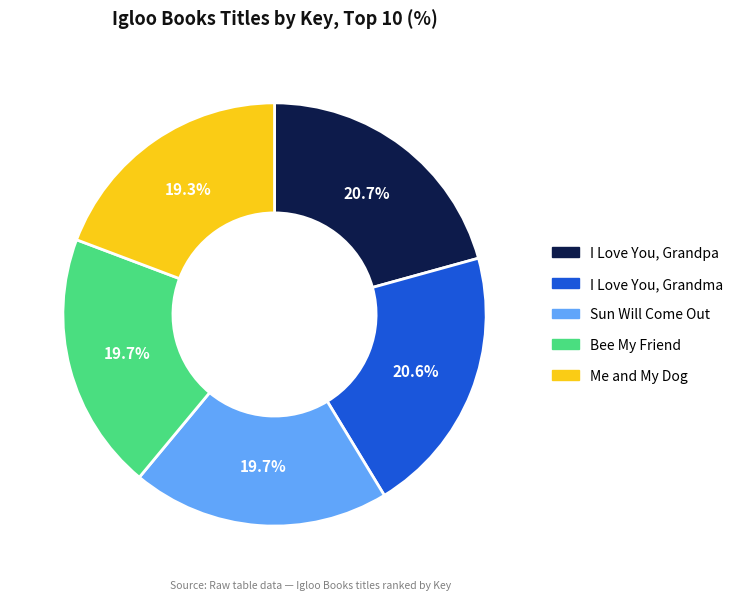

How many slices are in this pie chart?

5